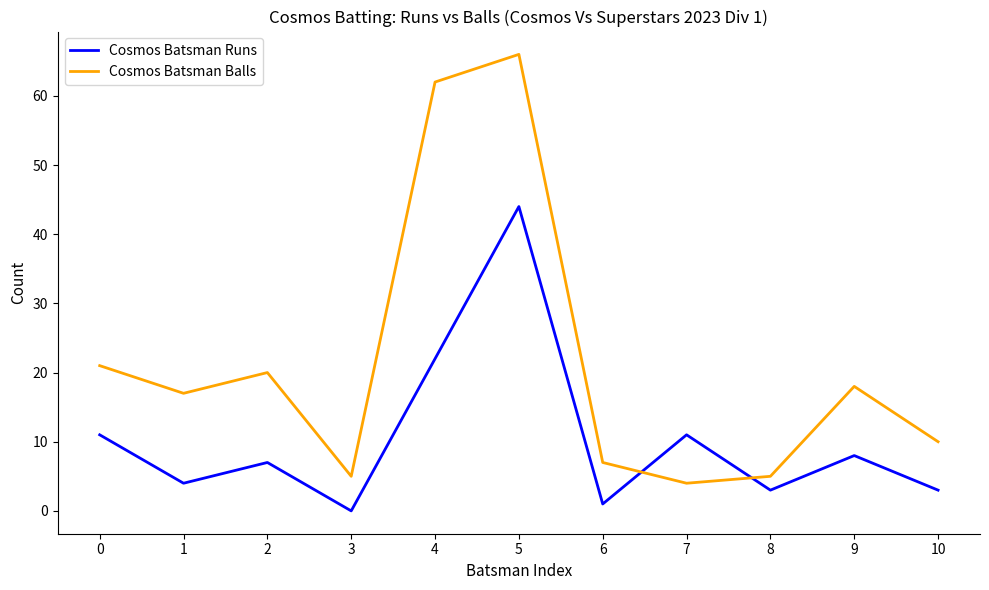

What is the difference between the Cosmos Batsman Runs values at 0 and 3?

11